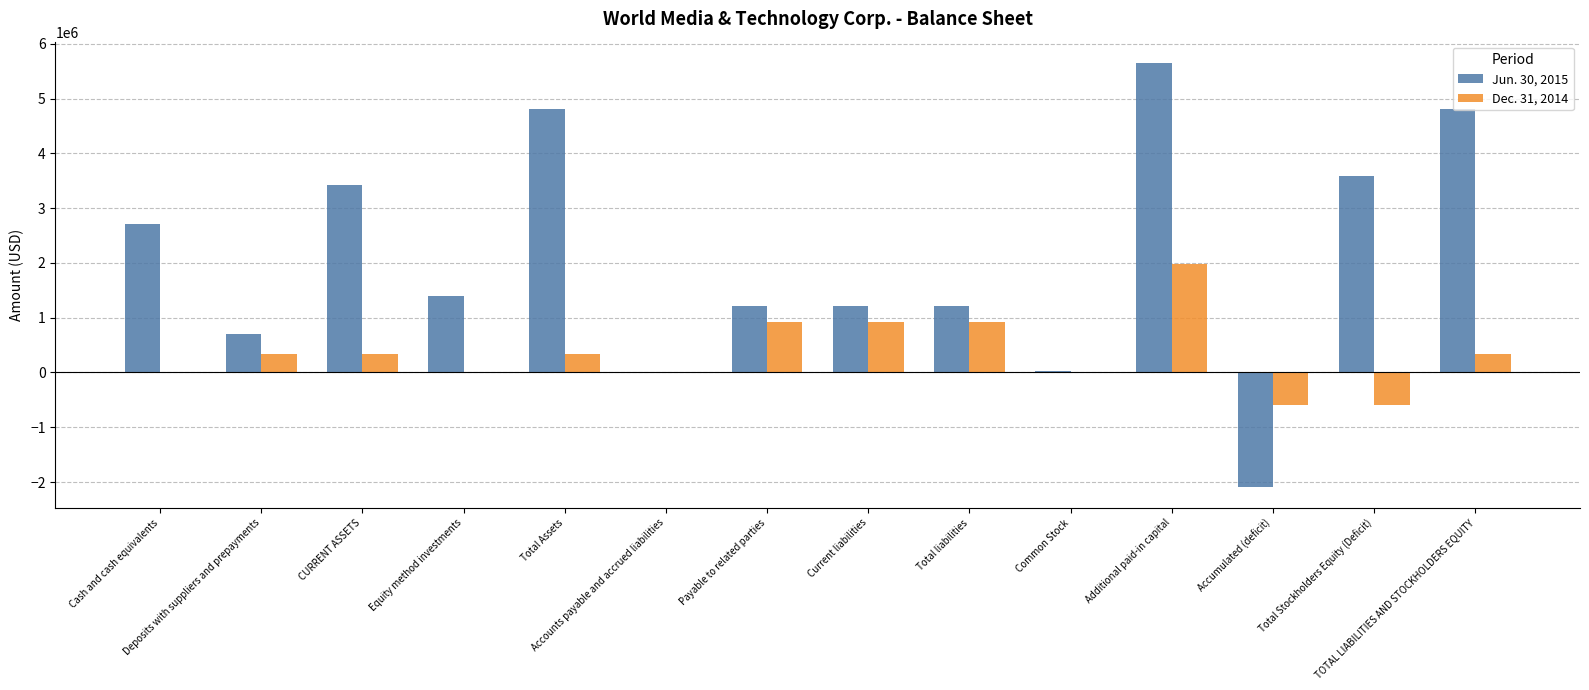

At which label does Dec. 31, 2014 reach its peak?

Additional paid-in capital